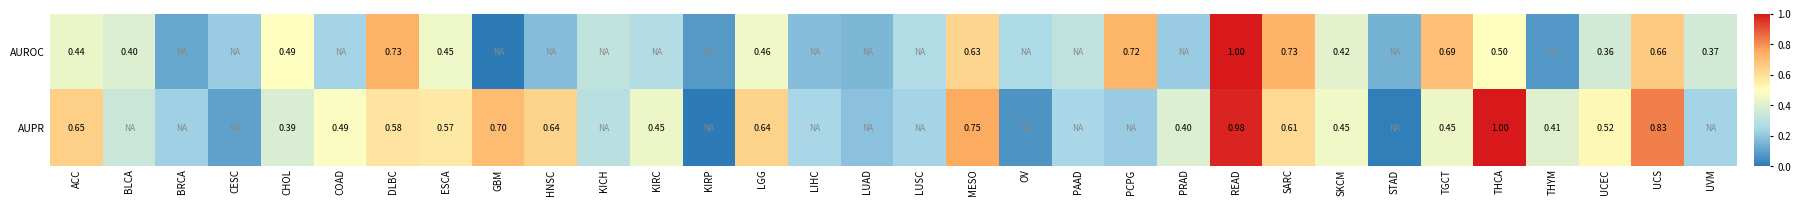

How many series are shown in this chart?

2